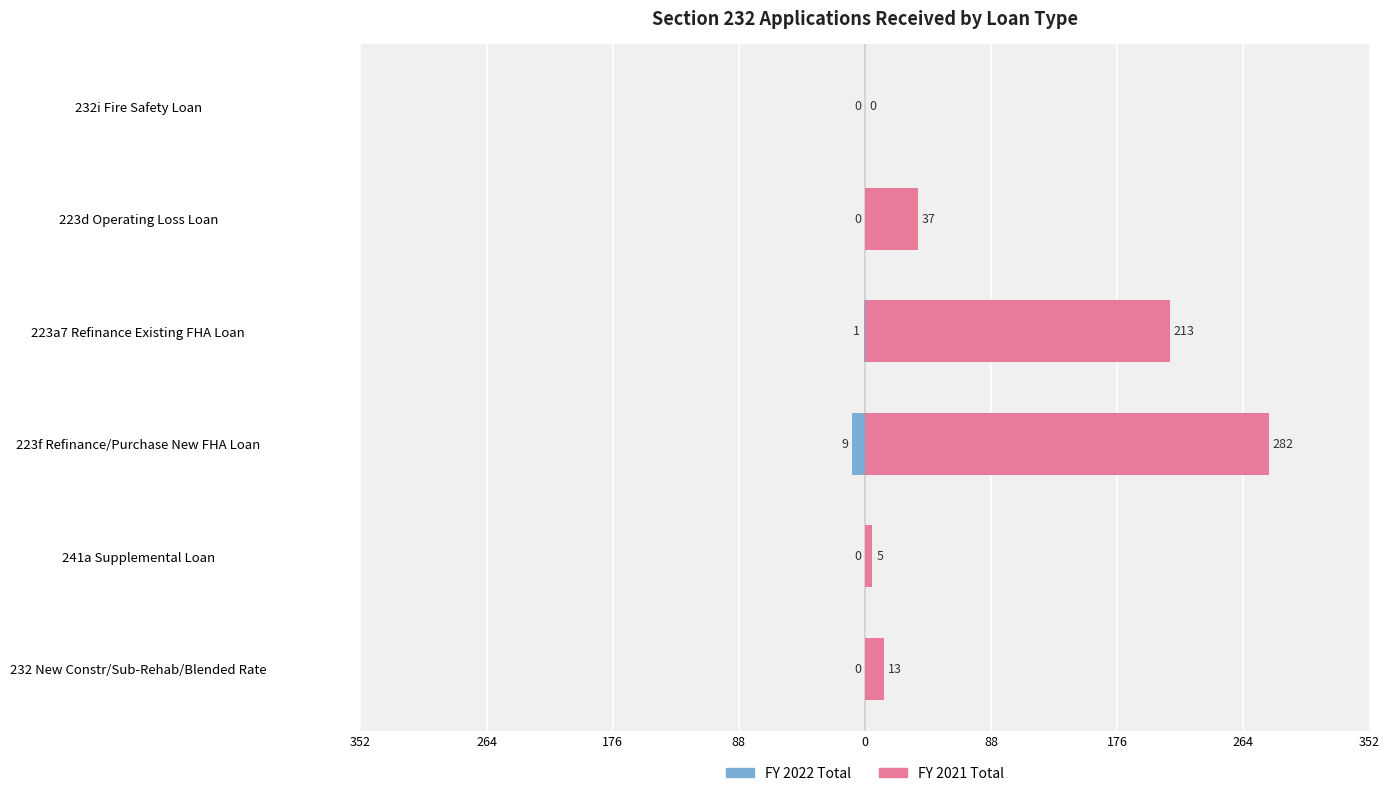

What are all the series names shown in the legend?

FY 2021 Total, FY 2022 Total